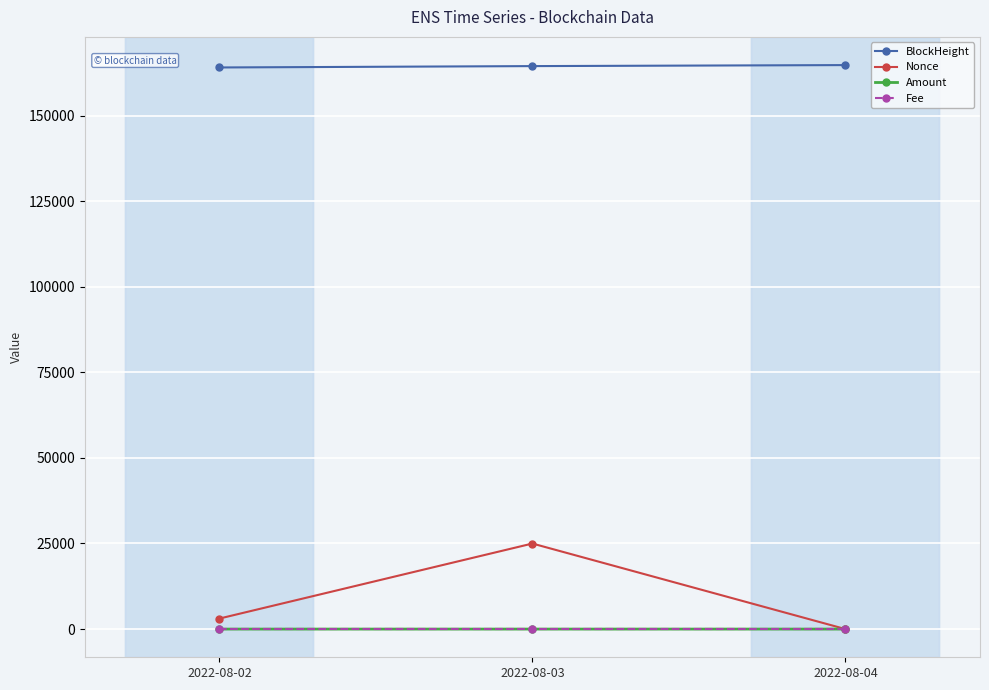

Which series has the largest range (max minus min)?

Nonce